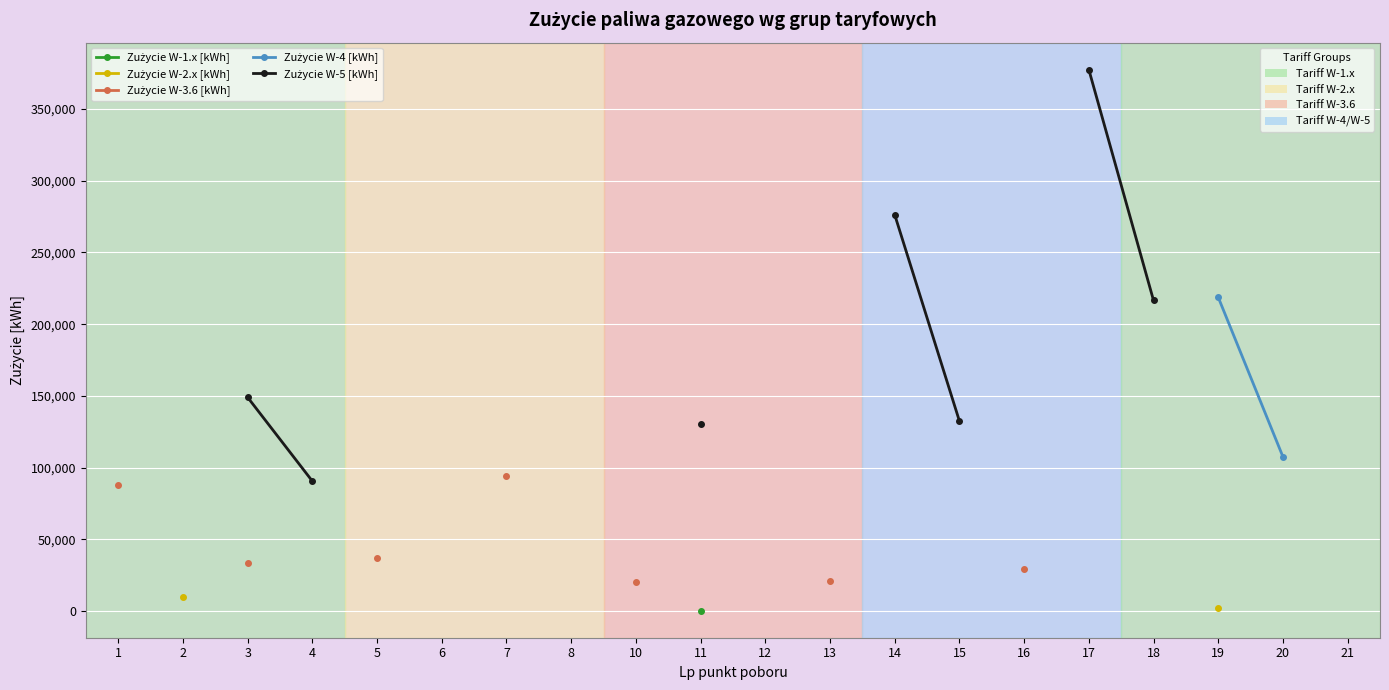

True or false: Zużycie W-3.6 [kWh] and Zużycie W-1.x [kWh] cross at least once.

False